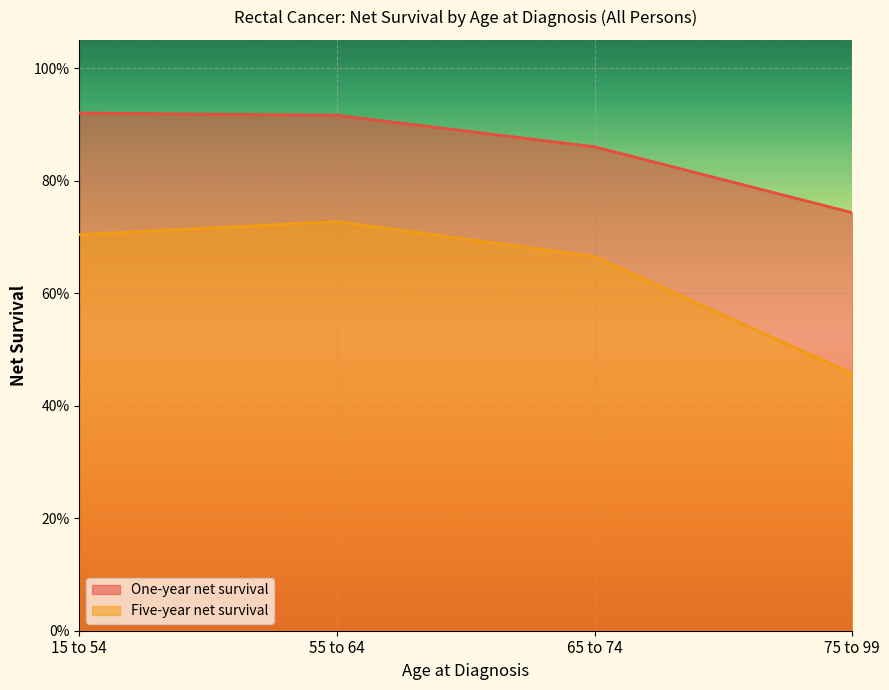

Rank the series by their maximum value, from highest to lowest.

One-year net survival, Five-year net survival